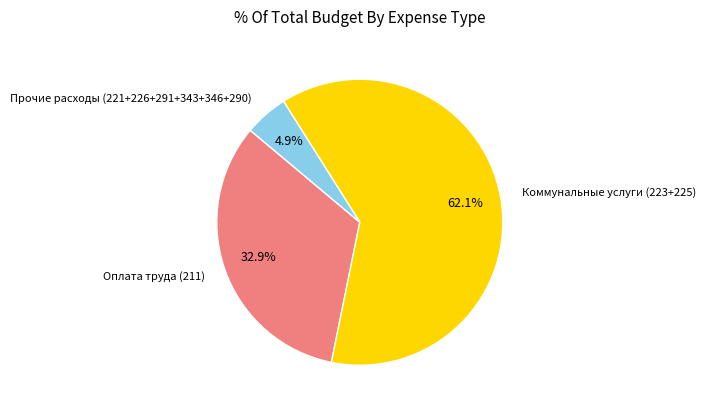

To the nearest percent, what is the average slice percentage?

33%